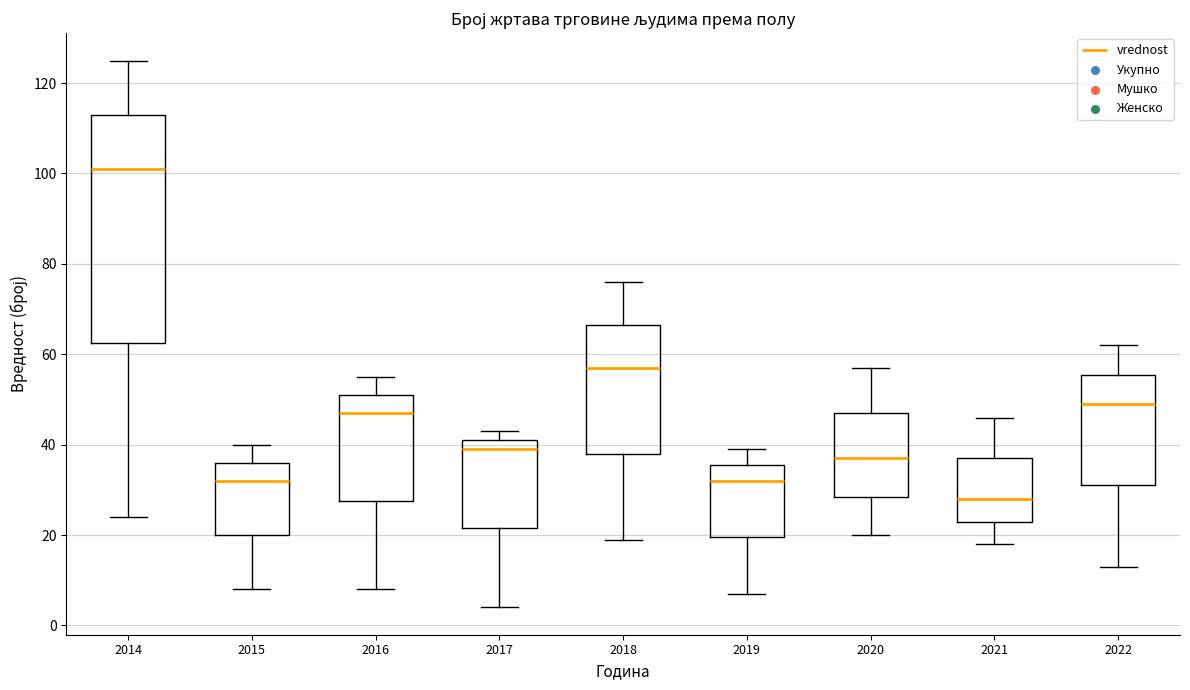

Where does the lower whisker of the box at x = 2022 end on the y-axis? The values are not printed on the chart, so give them approximately, as read against the axis.

14